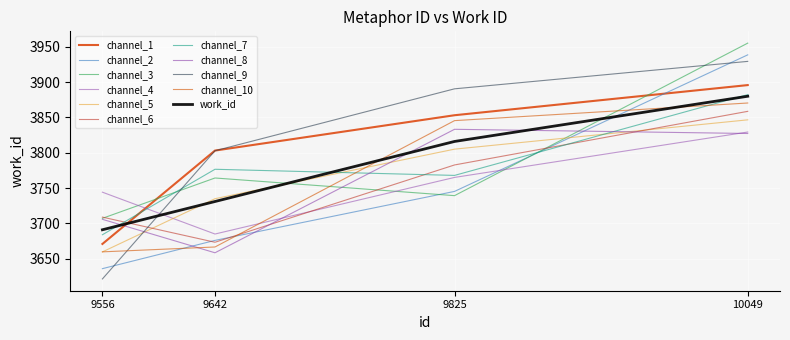

How many lines are shown in the chart?

11